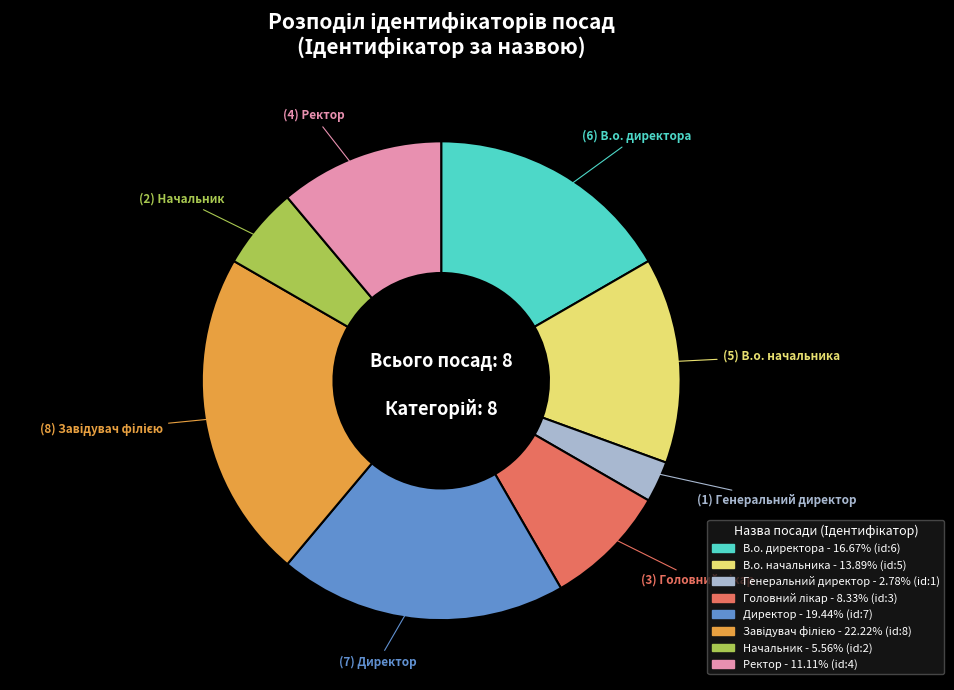

What is the smallest slice in the pie chart?

Генеральний директор